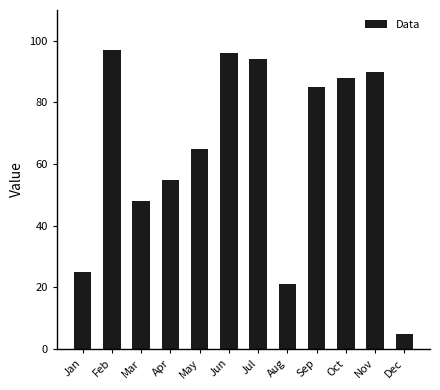

At which category does the chart reach its peak across all series?

Feb